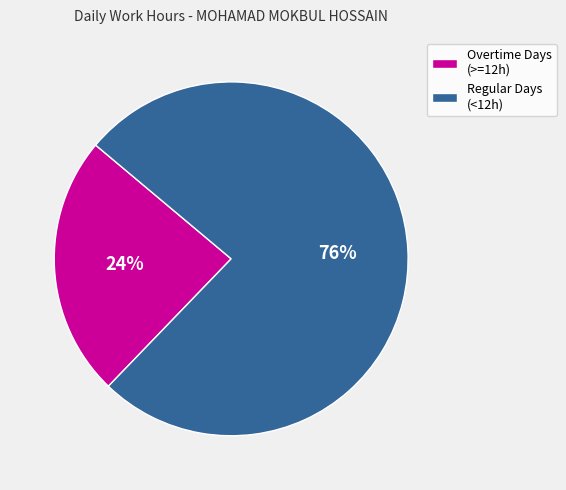

Is there a majority slice in this chart?

Yes